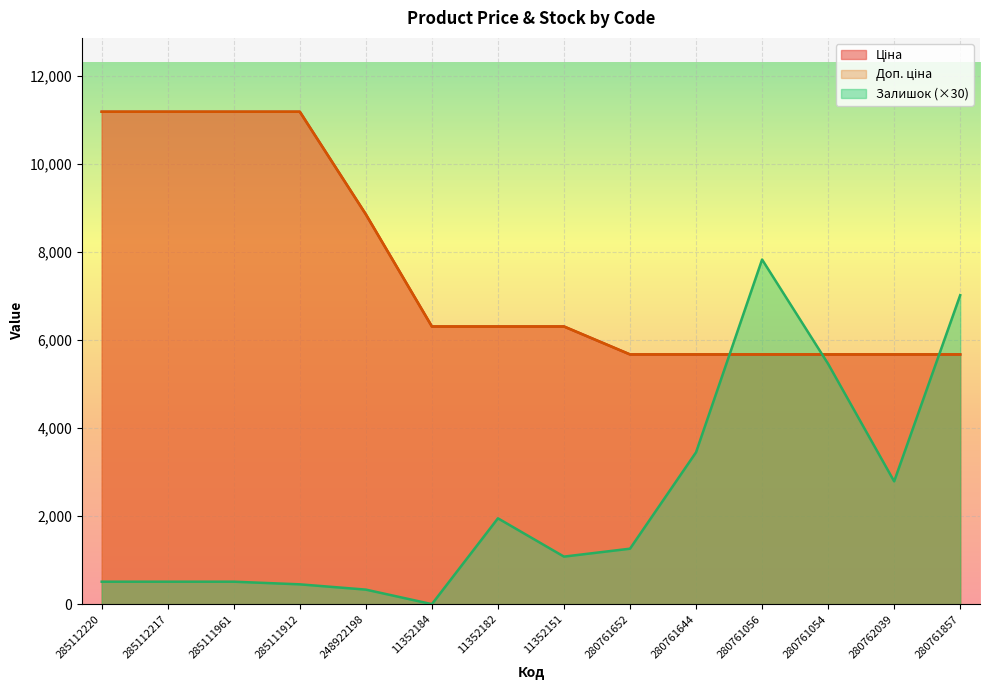

Between 280762039 and 285111912, which is larger?

285111912